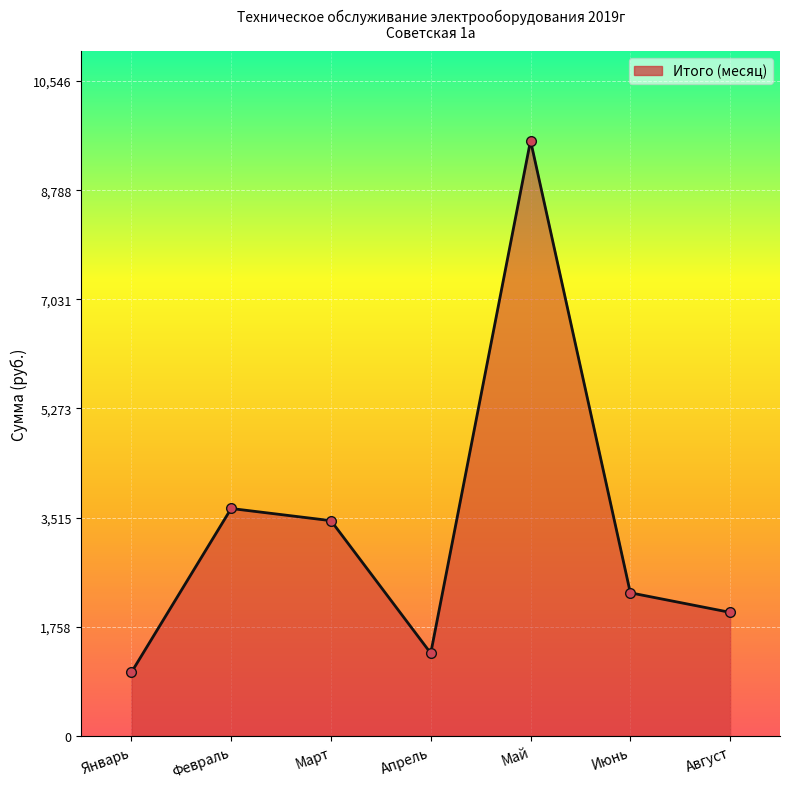

What position from the right is Август?

1